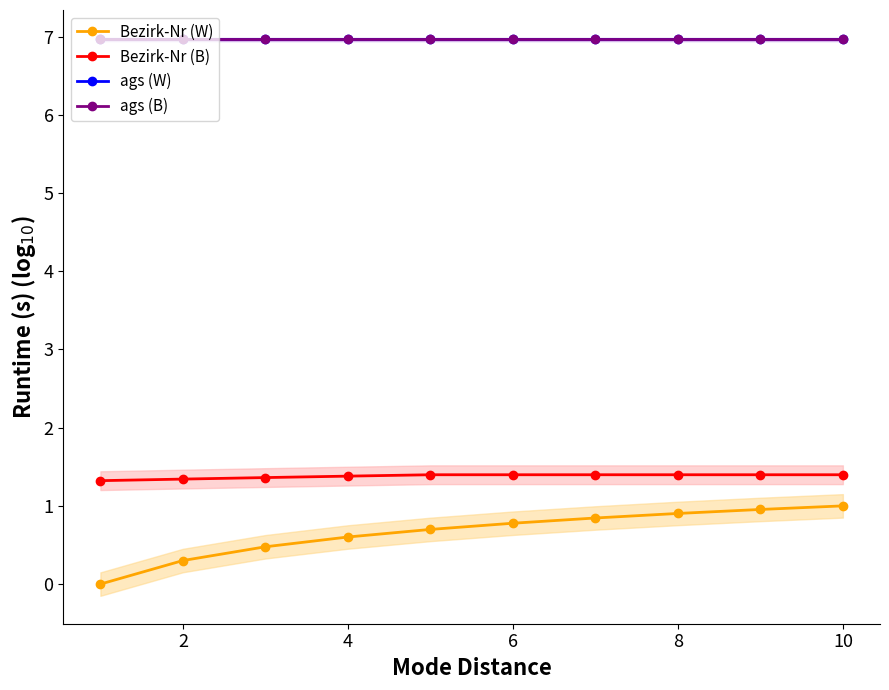

The Bezirk-Nr (W) series shows 1.4 at 8. True or false?

False